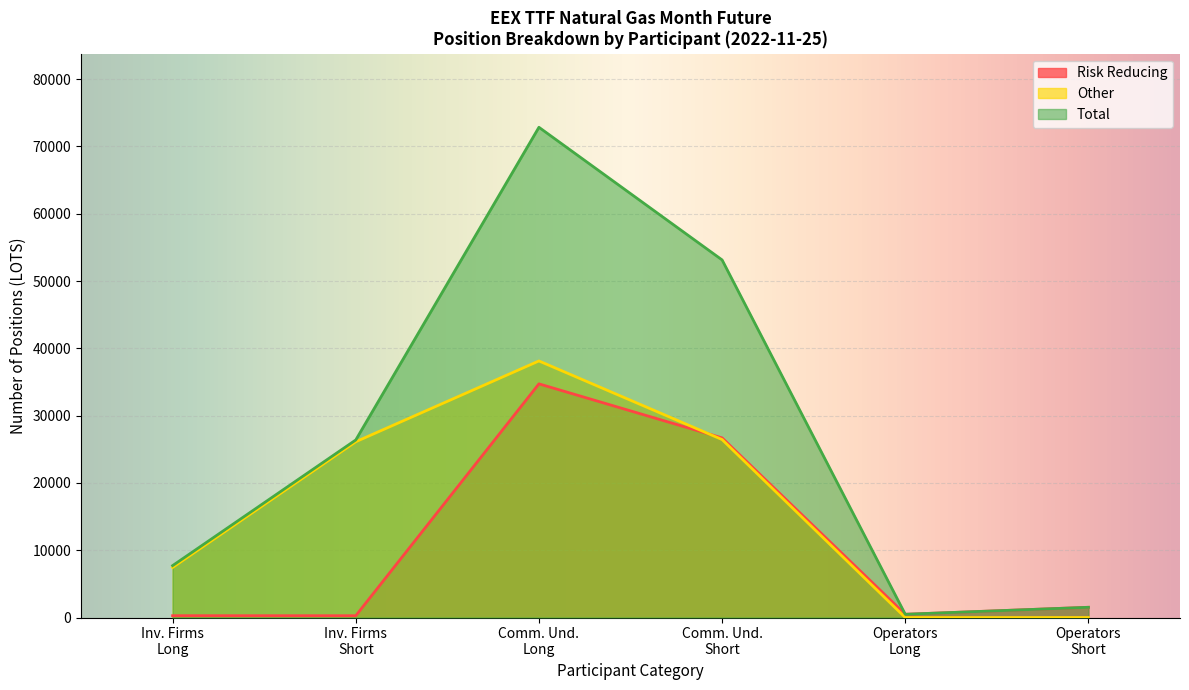

How many distinct data groups are displayed?

3